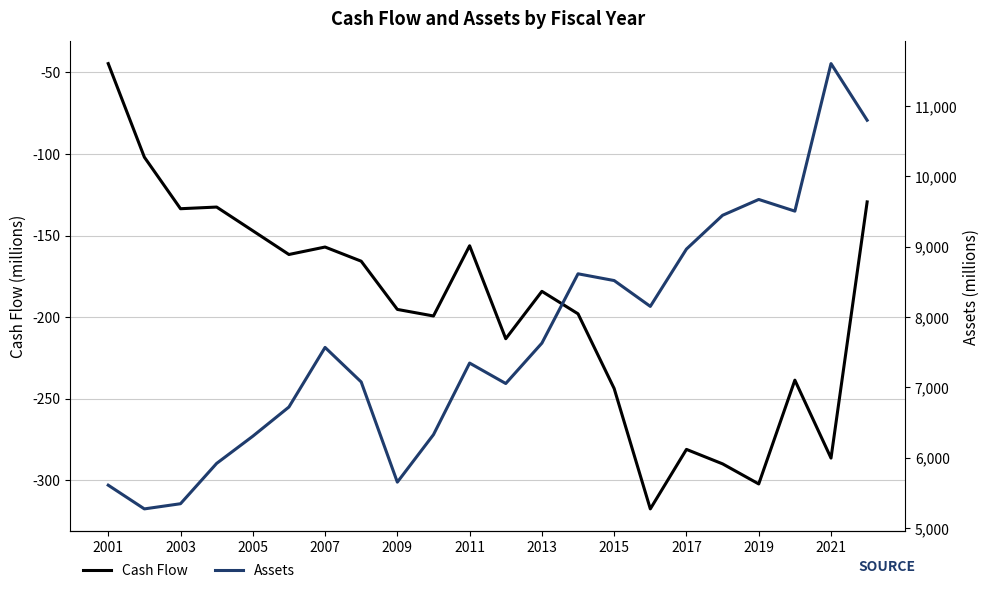

At how many categories does at least one series exceed 7444?

11